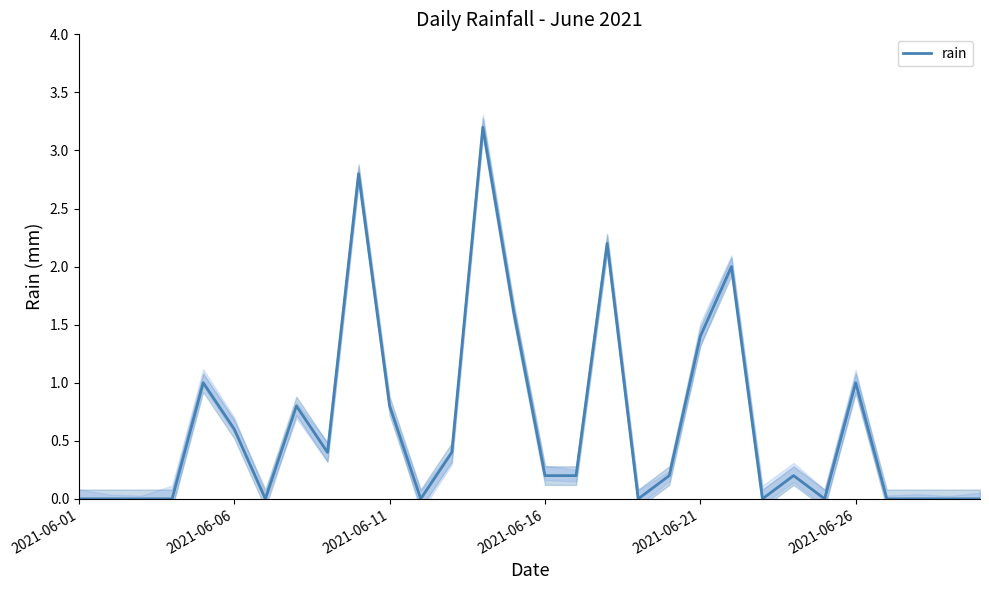

Is this an area chart (filled region under the line)?

No